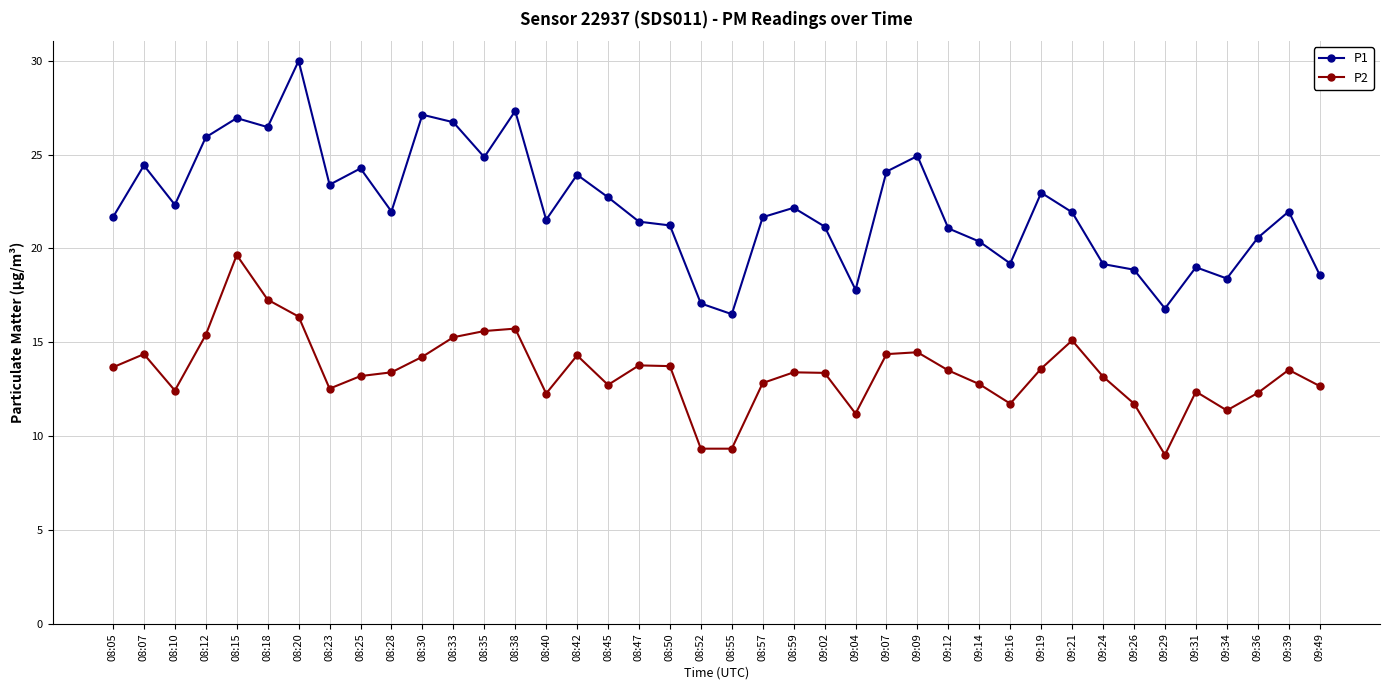

True or false: P1 and P2 cross at least once.

False